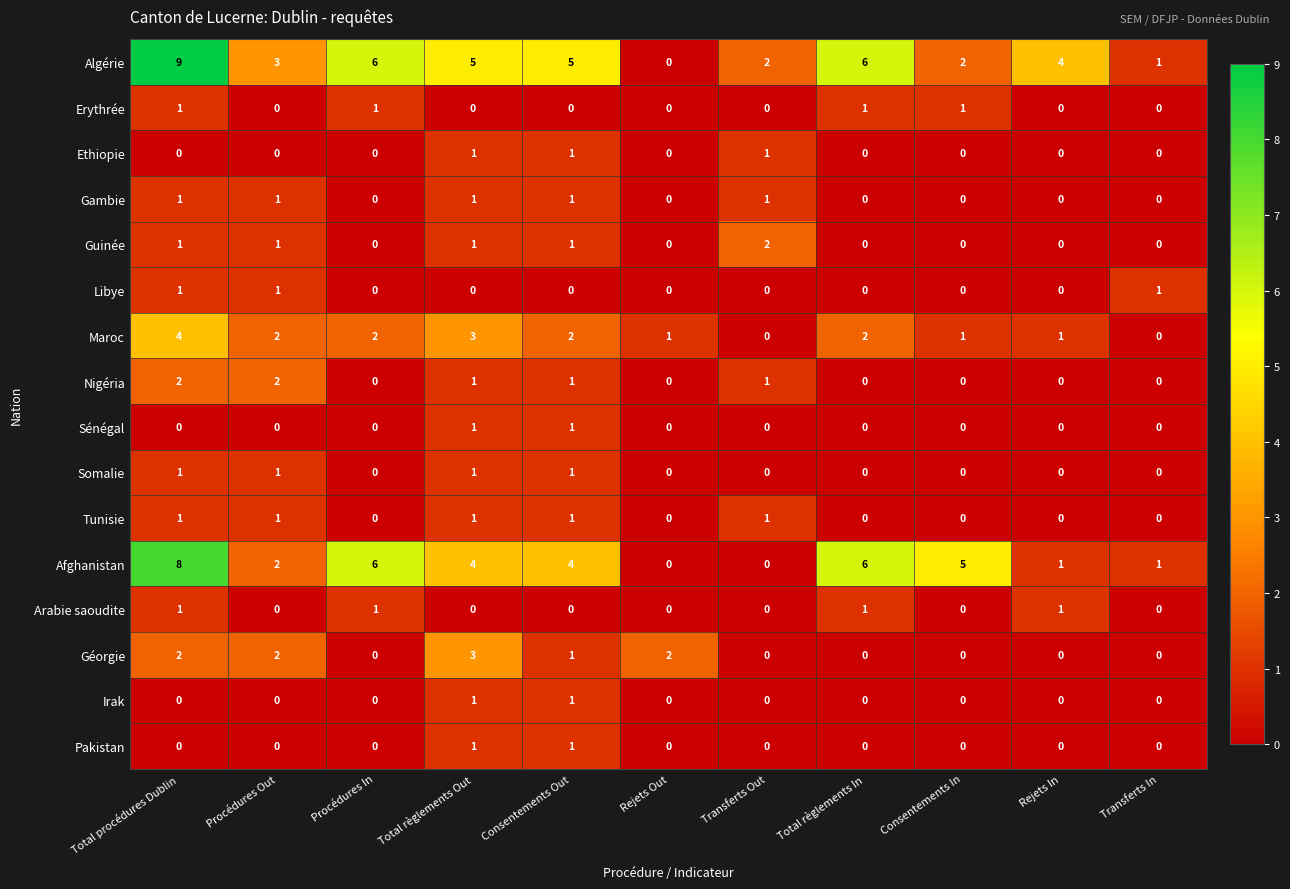

Which series has the largest range (max minus min)?

Algérie